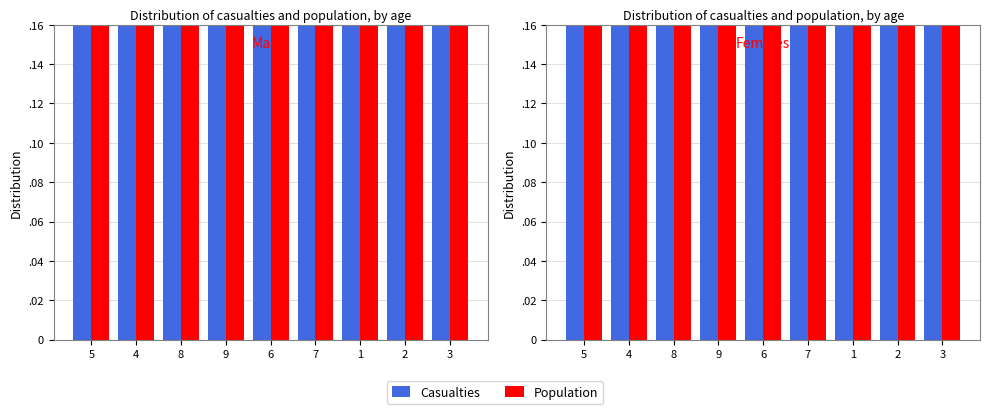

What position from the left is 3?

9